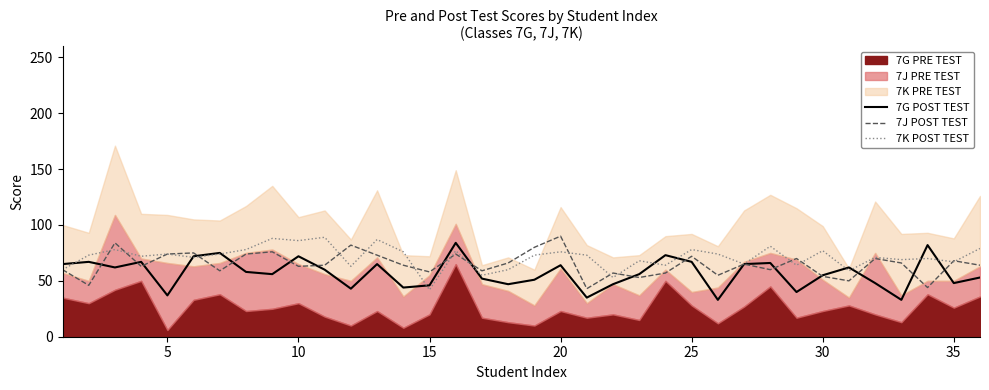

Which category has the highest value in the 7J POST TEST series?

20